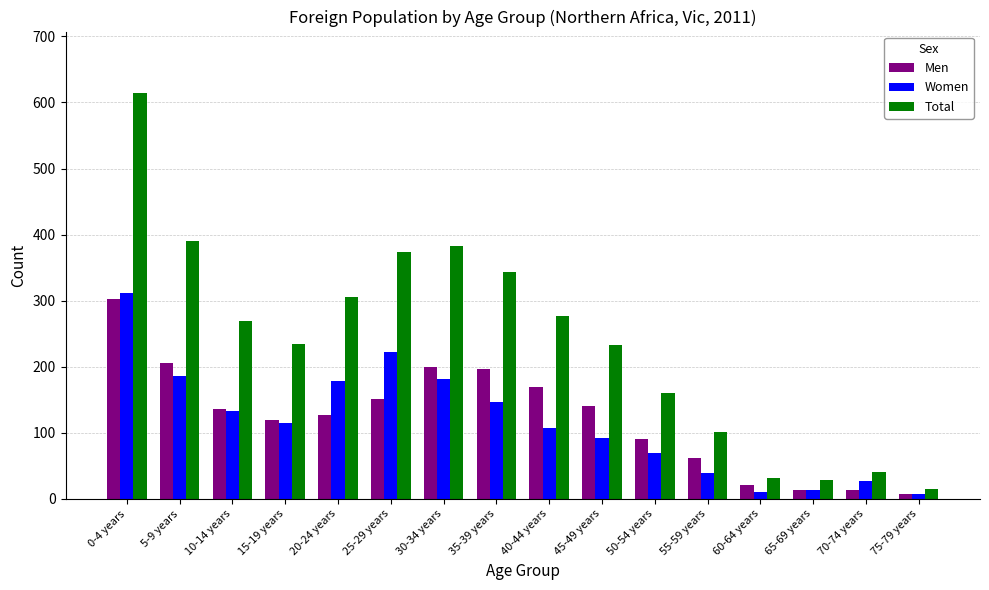

Between 5-9 years and 20-24 years, which series saw the biggest shift?

Total